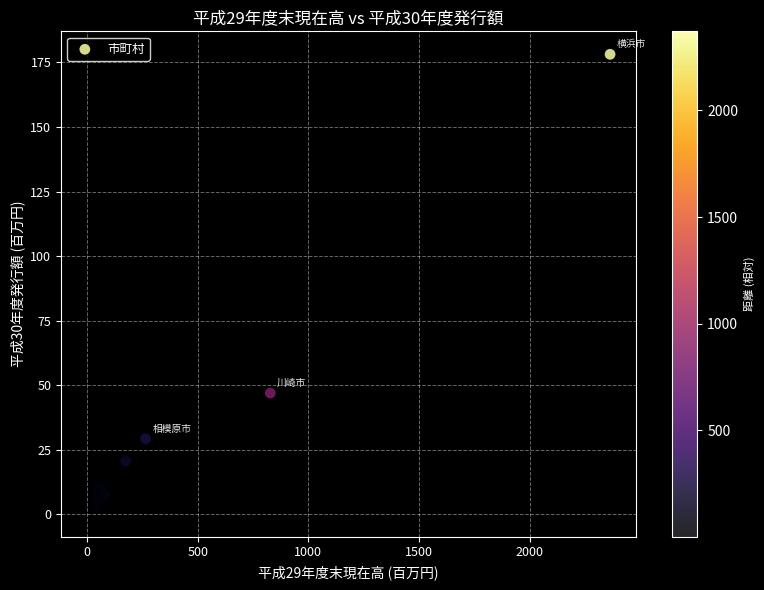

What Y value in the scatter plot is closest to 89?

46.9